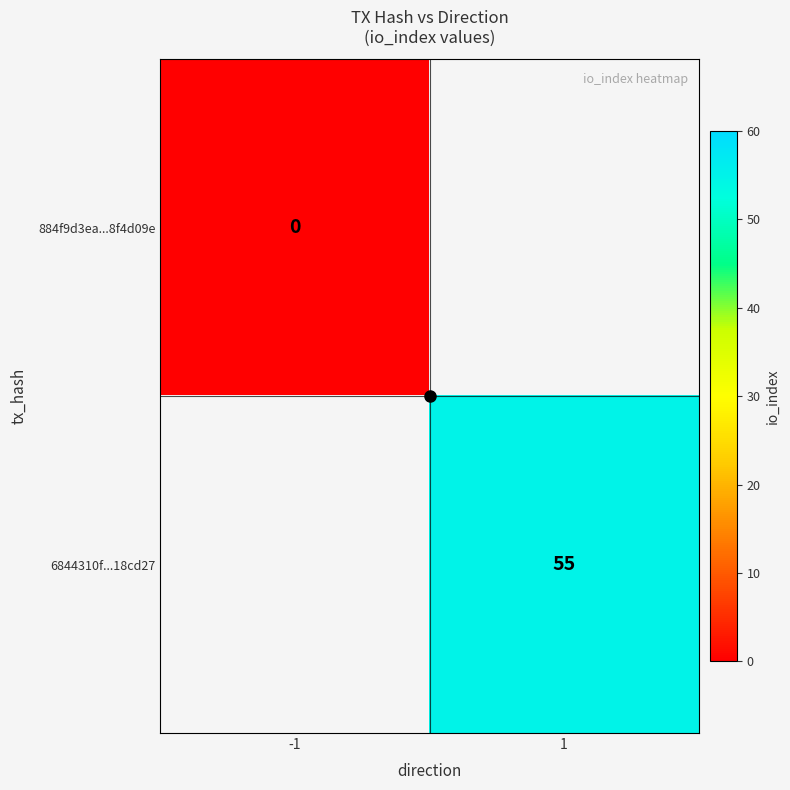

At which label does 884f9d3ea...8f4d09e reach its minimum?

-1